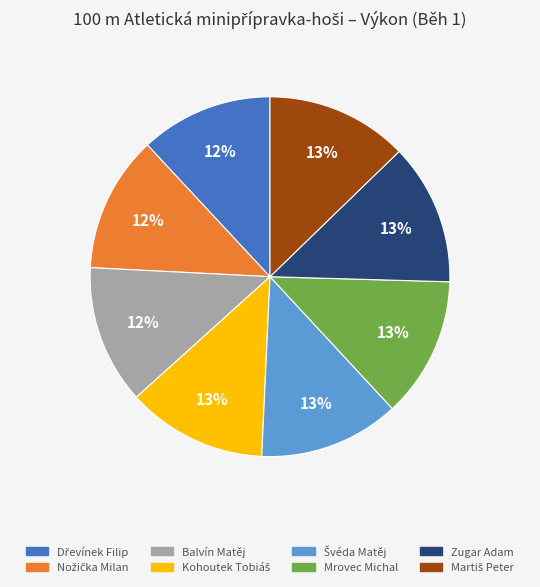

Do Mrovec Michal and Balvín Matěj together represent more than half of the pie?

No